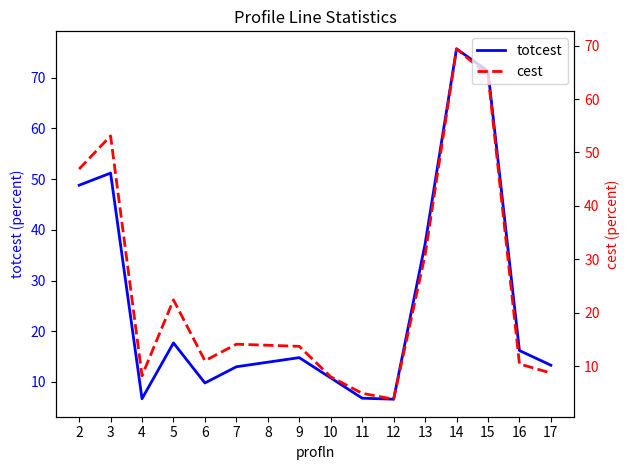

What is the difference between the totcest values at 10 and 3?

40.4